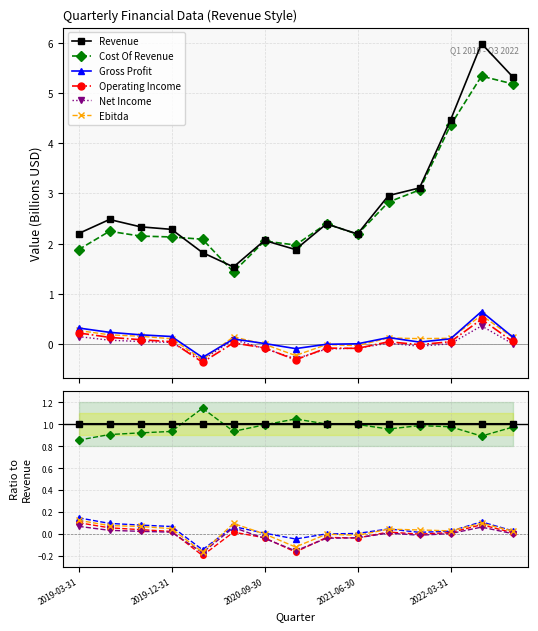

Is the value of Revenue at 2021-06-30 greater than the value of Operating Income at 14?

Yes